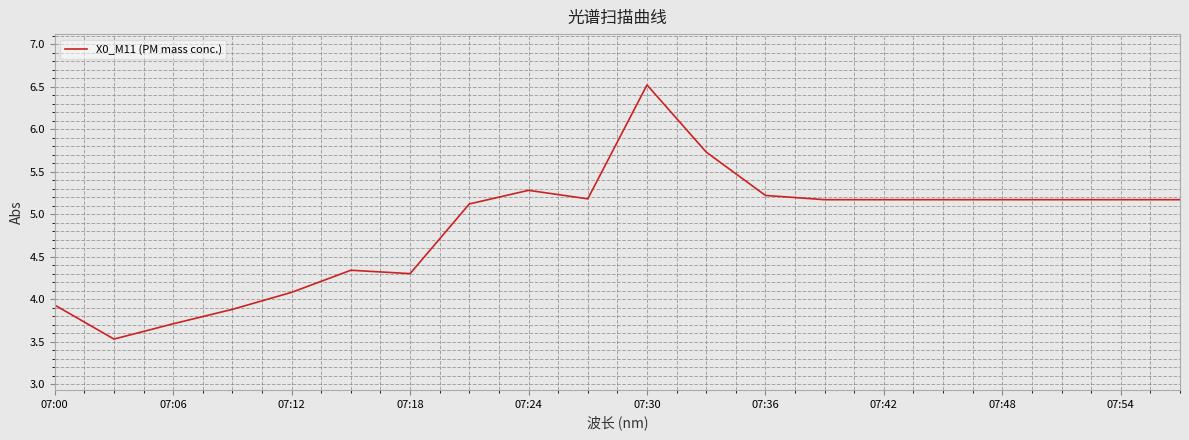

What is the minimum value shown in the chart?

3.5